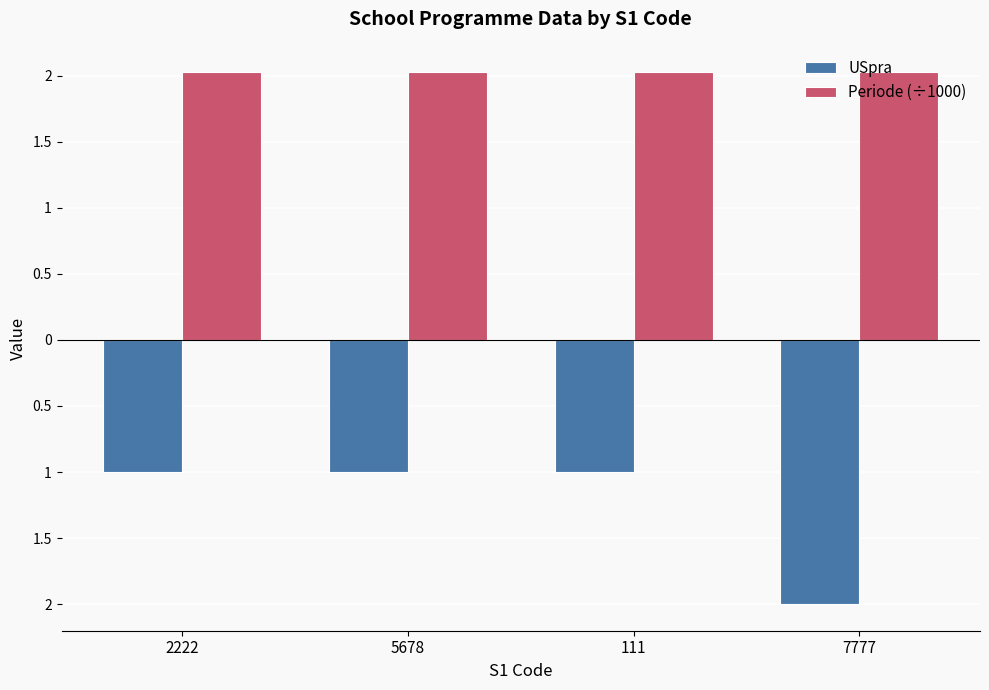

Are the bars grouped side by side (vs. stacked)?

Yes